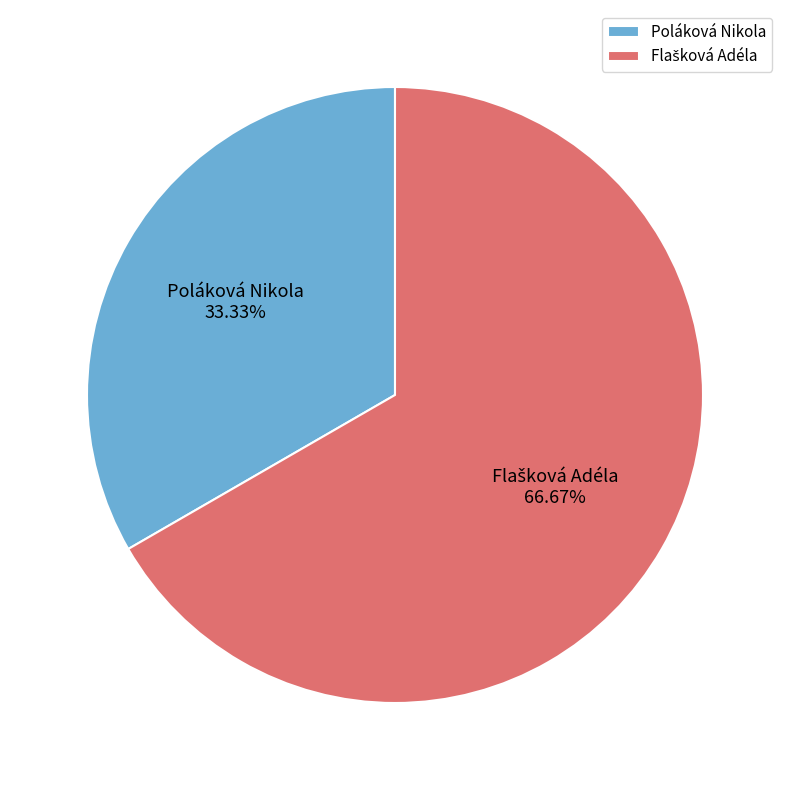

To the nearest percent, what is the difference between the largest and smallest slice percentages?

33%